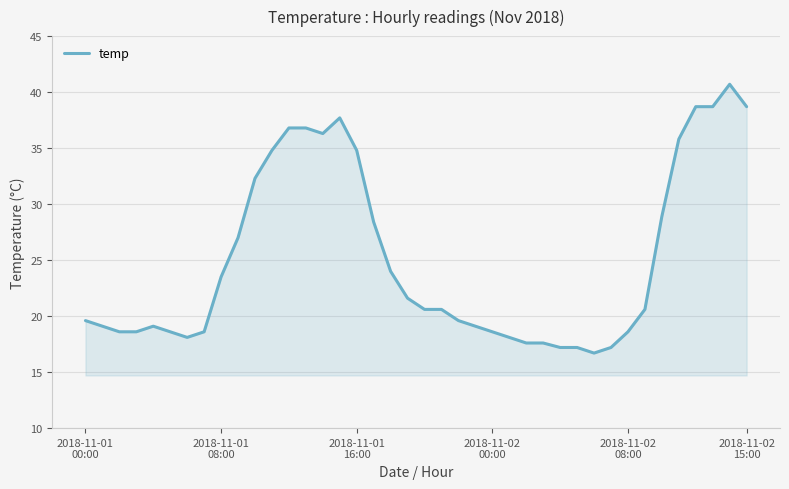

What is the average value?

25.1